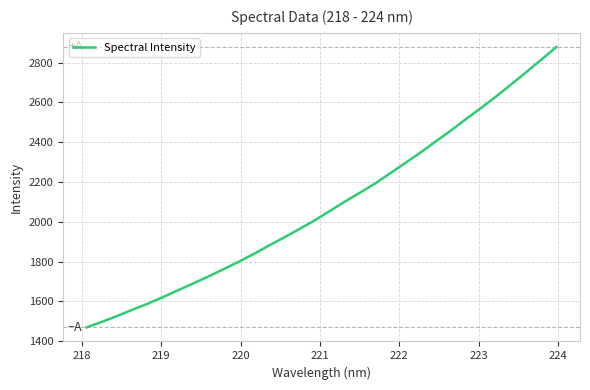

What is the greatest value displayed?

2878.7